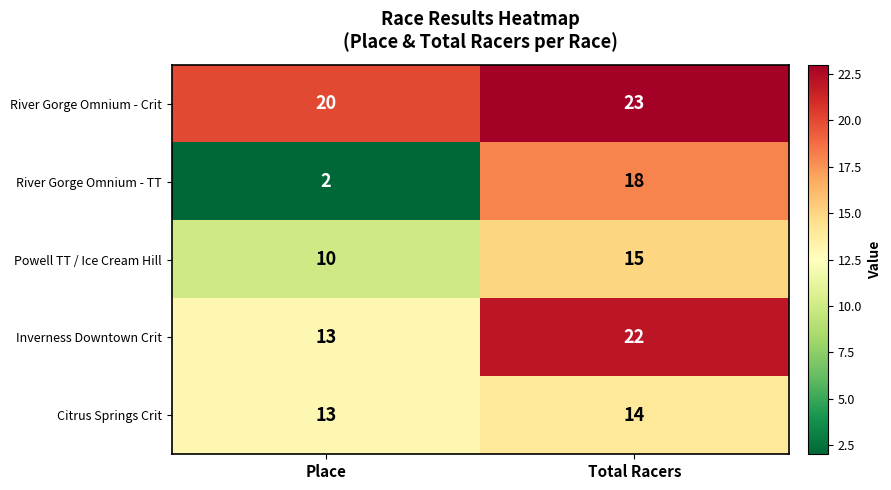

True or false: River Gorge Omnium - TT has a value of 18 at Total Racers.

True